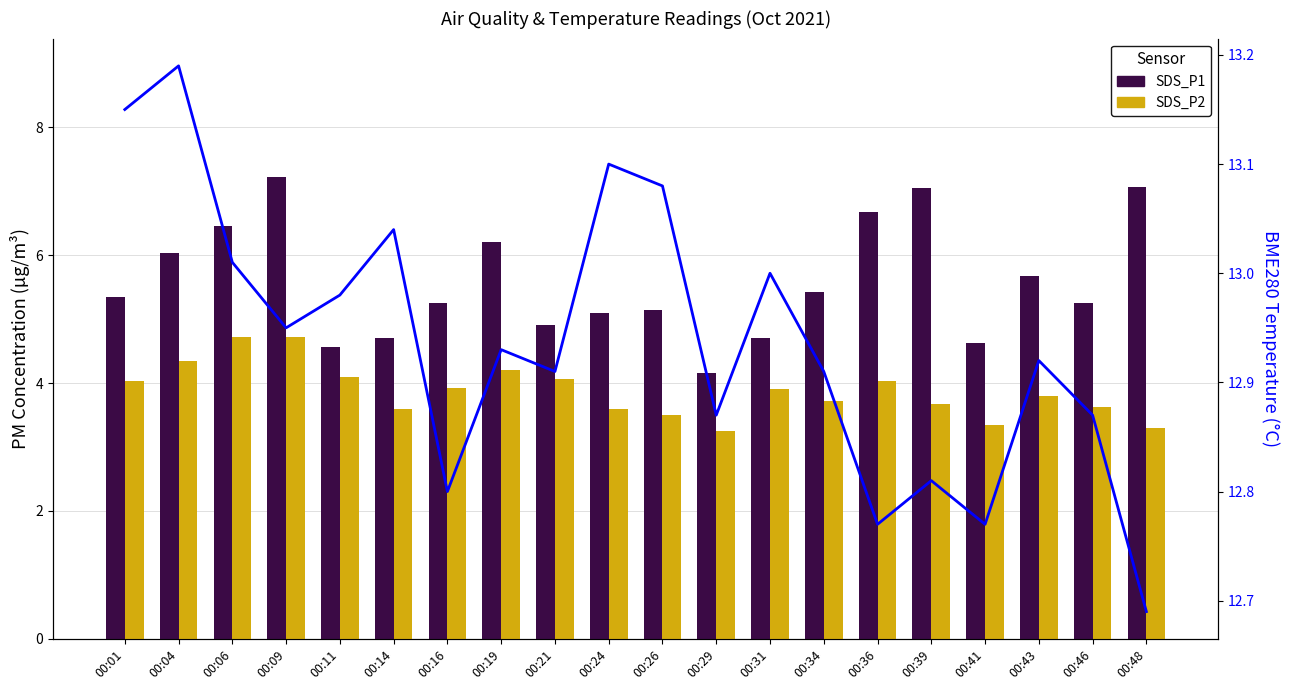

Between 00:26 and 00:46, which is larger?

00:46